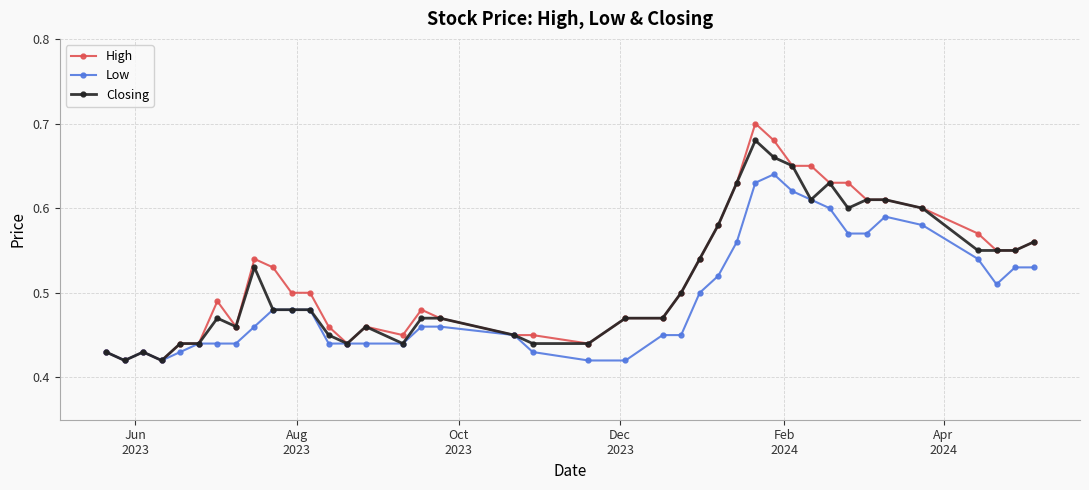

How many Low values are between 0 and 1?

40